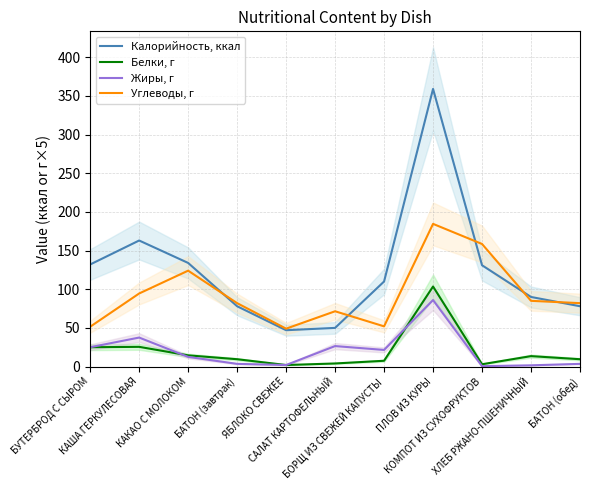

What is the label of the 2nd point from the right?

ХЛЕБ РЖАНО-ПШЕНИЧНЫЙ